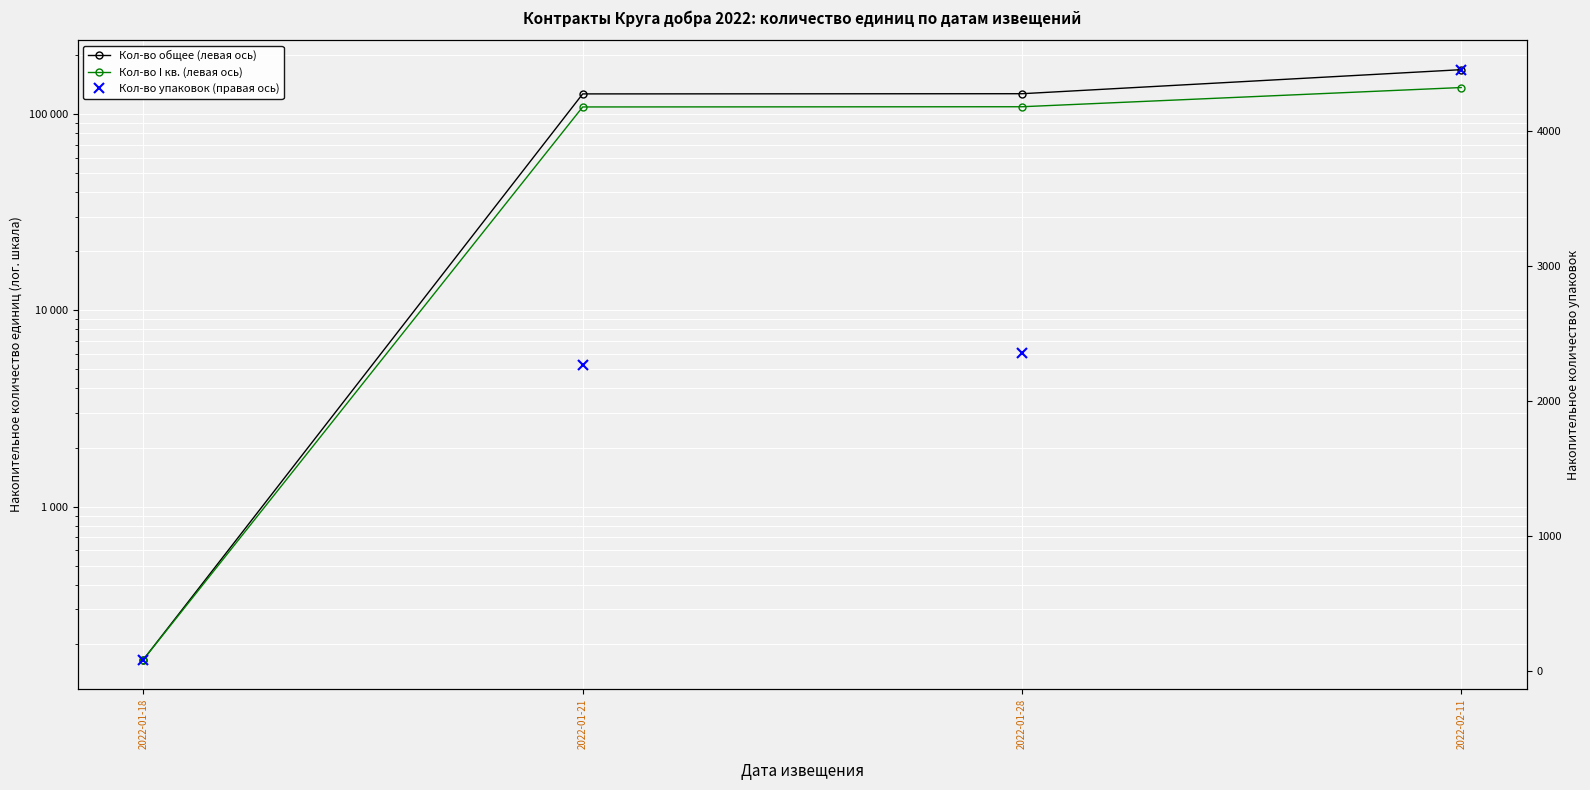

What is the label of the 4th point from the right?

2022-01-18